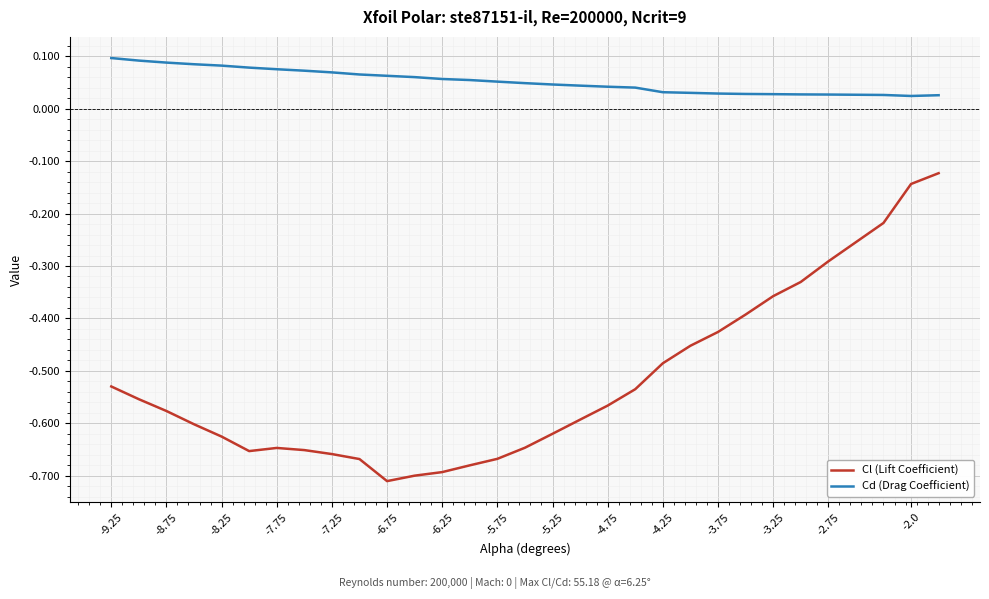

What are all the series names shown in the legend?

Cl (Lift Coefficient), Cd (Drag Coefficient)